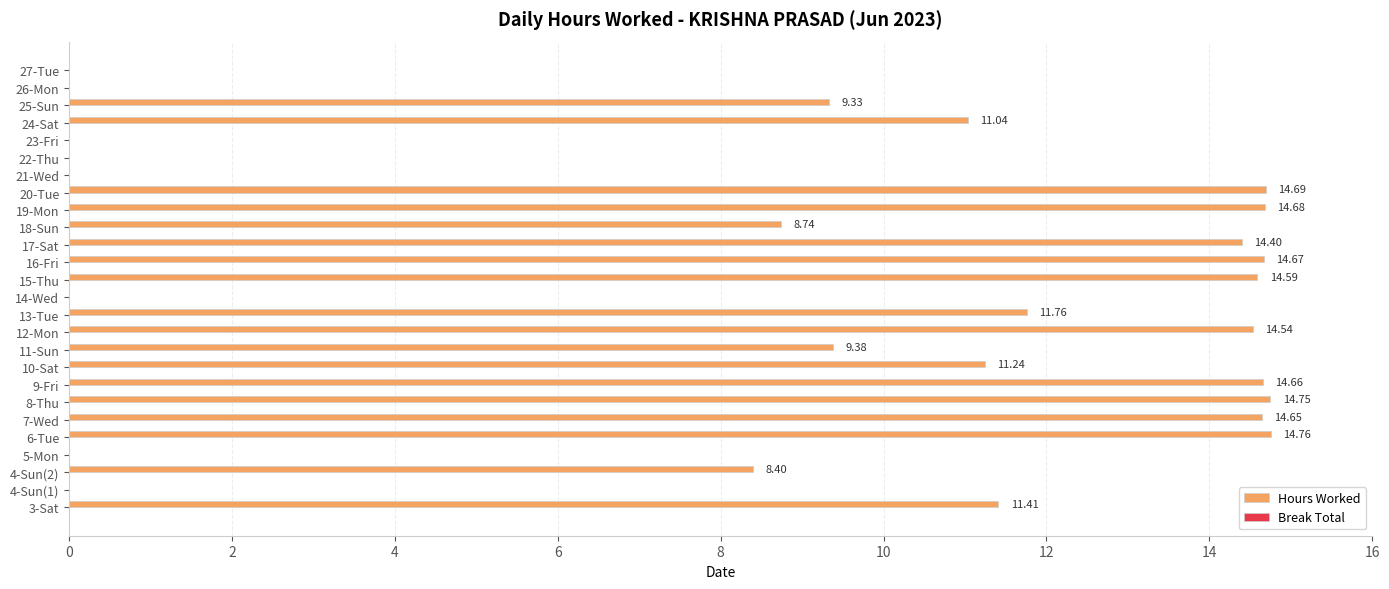

What is the change in value from 14-Wed to 24-Sat?

+11.0